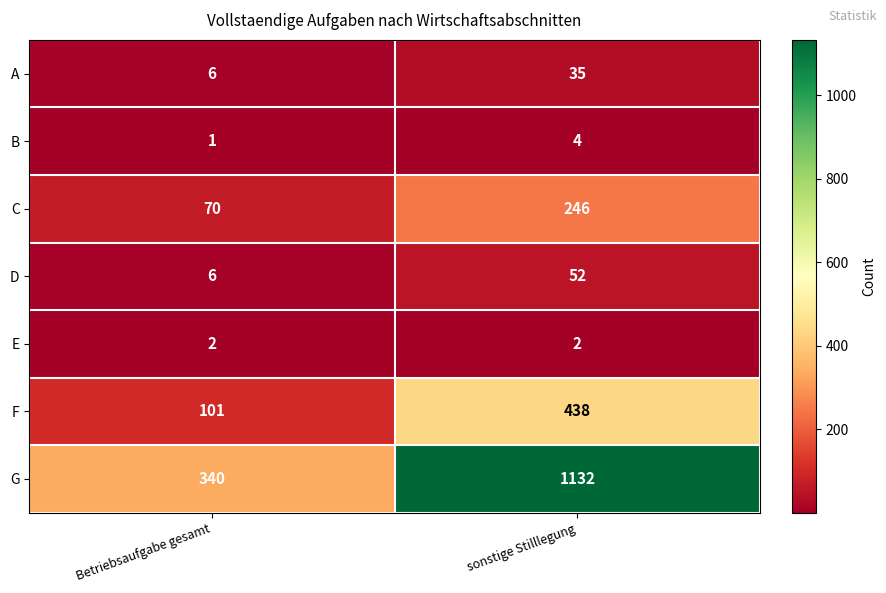

What is the sum of all A values?

41